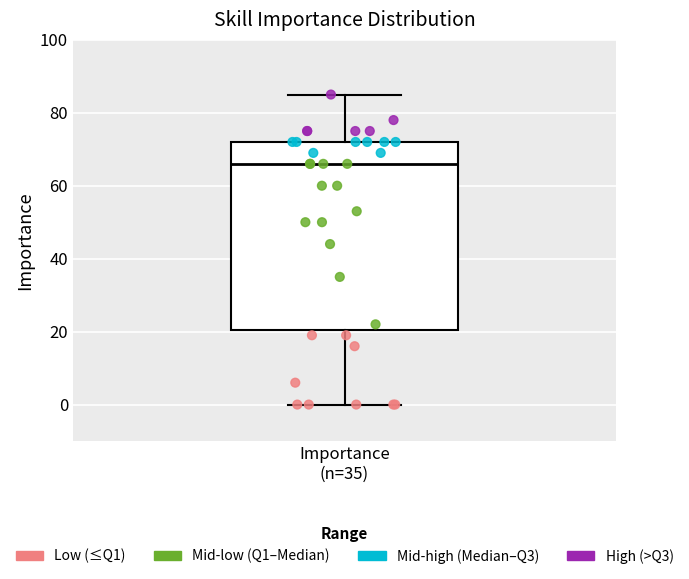

Read this box plot against the y-axis: the position of the median line, the range covered by the box, and the ends of both whiskers. The values are not printed on the chart, so give them approximately, as read against the axis.

median 66, box 20 to 72, whiskers 0 to 86